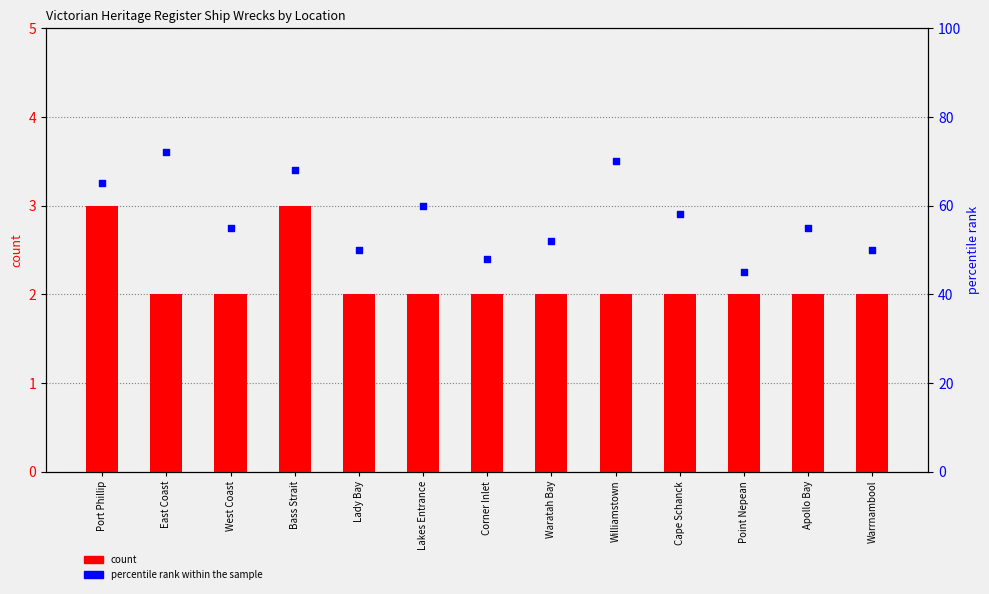

Which series has the largest total across all categories?

percentile rank within the sample